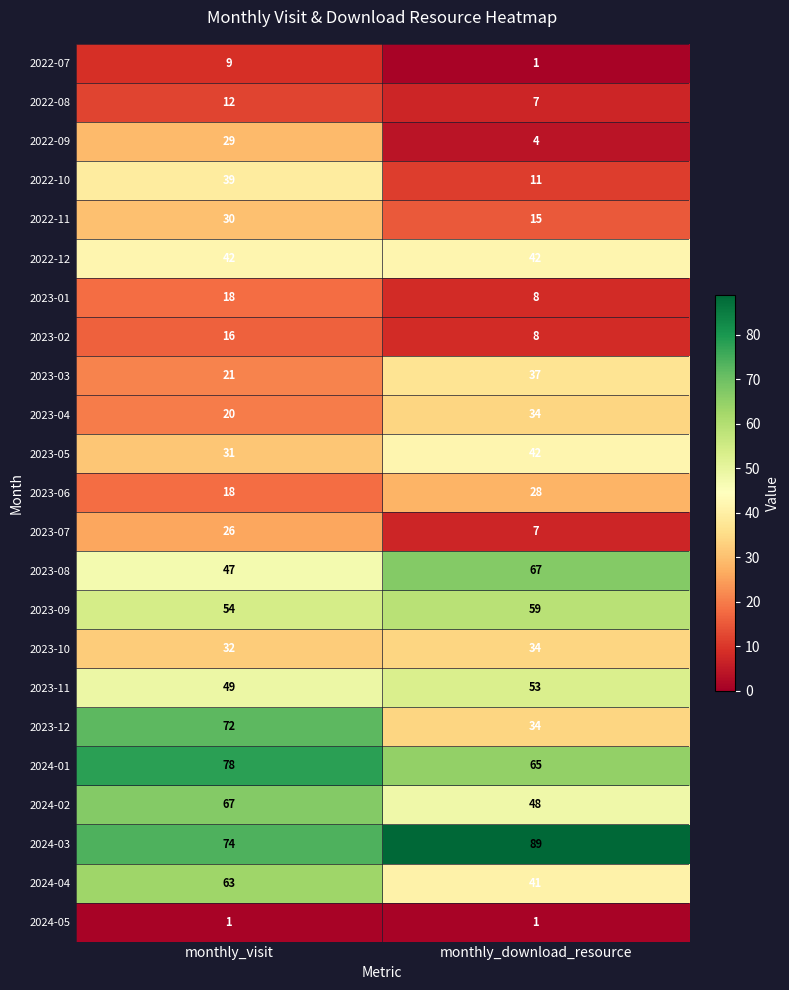

What is the difference between the highest and lowest values at monthly_visit?

77